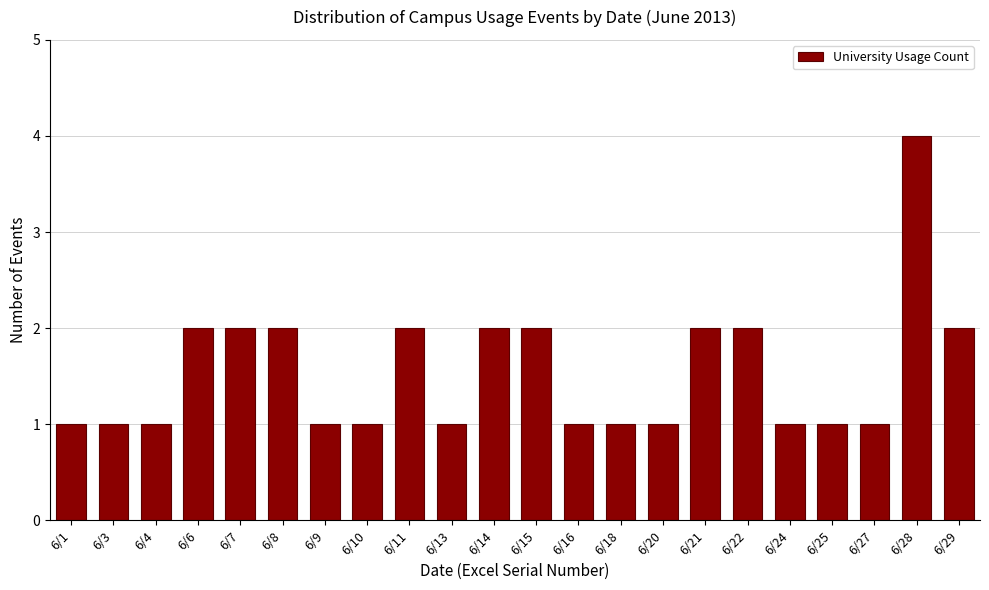

Reading left to right, transcribe all the data shown in this chart.

1	1	1	2	2	2	1	1	2	1	2	2	1	1	1	2	2	1	1	1	4	2